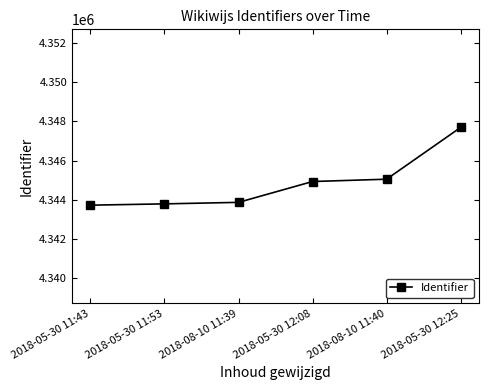

How many data points are less than 4344938?

3